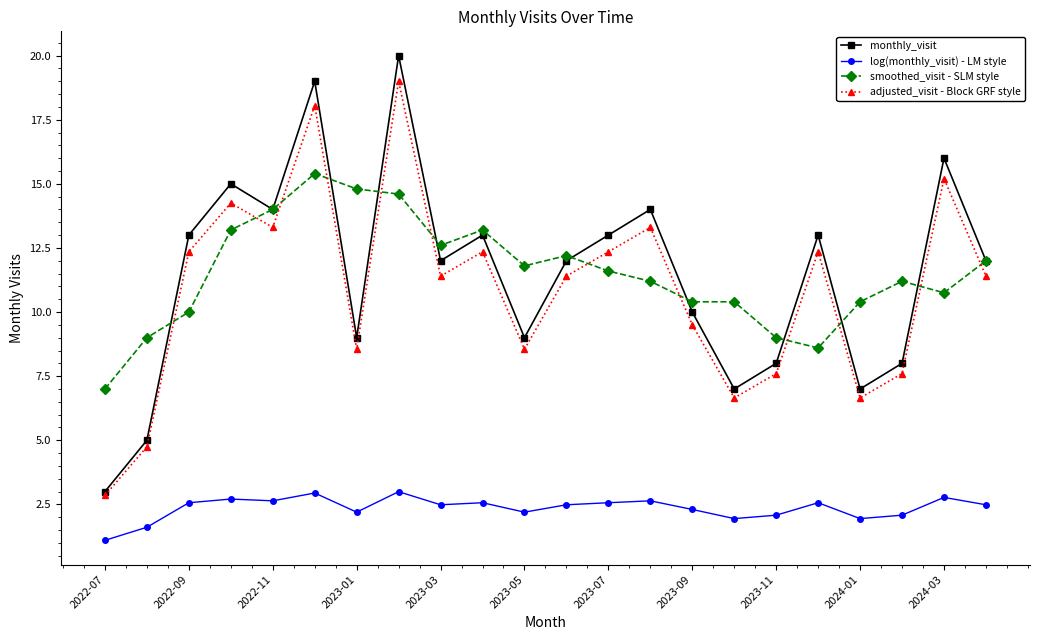

In adjusted_visit - Block GRF style, how many points are higher than both neighbors (excluding endpoints)?

7